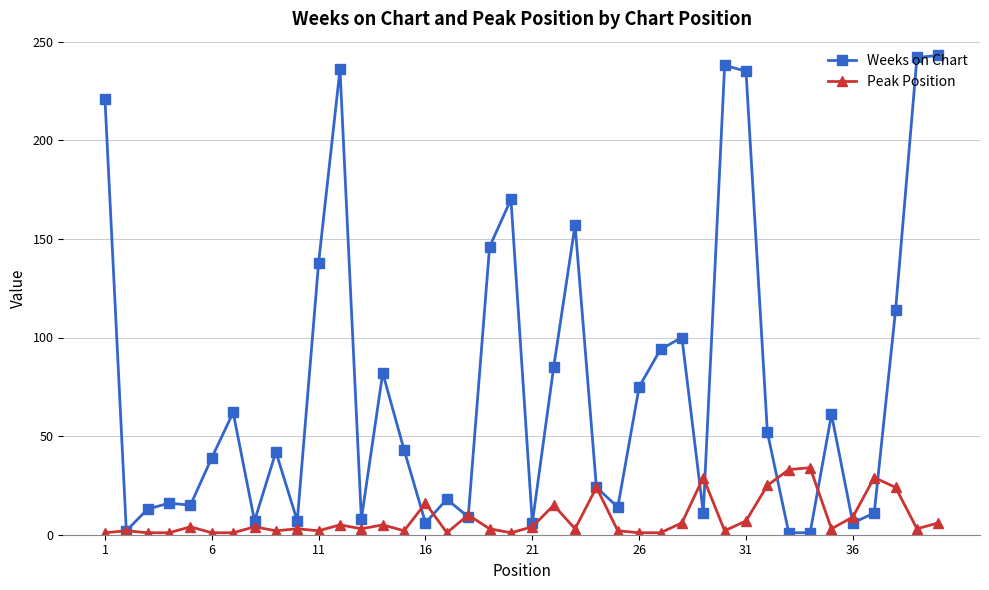

What is the difference between the maximum and second lowest values in the Weeks on Chart series?

242